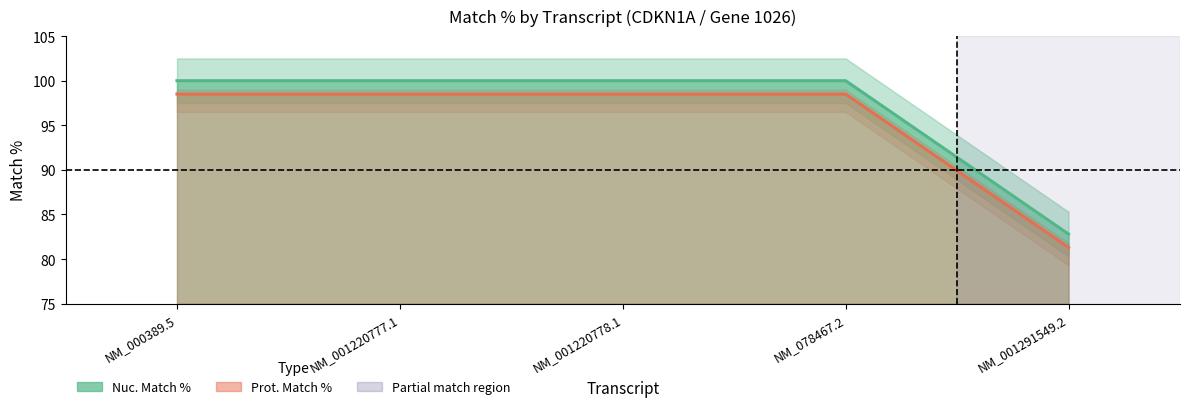

List the labels in order of Nuc. Match % value, smallest first.

NM_001291549.2, NM_000389.5, NM_001220777.1, NM_001220778.1, NM_078467.2